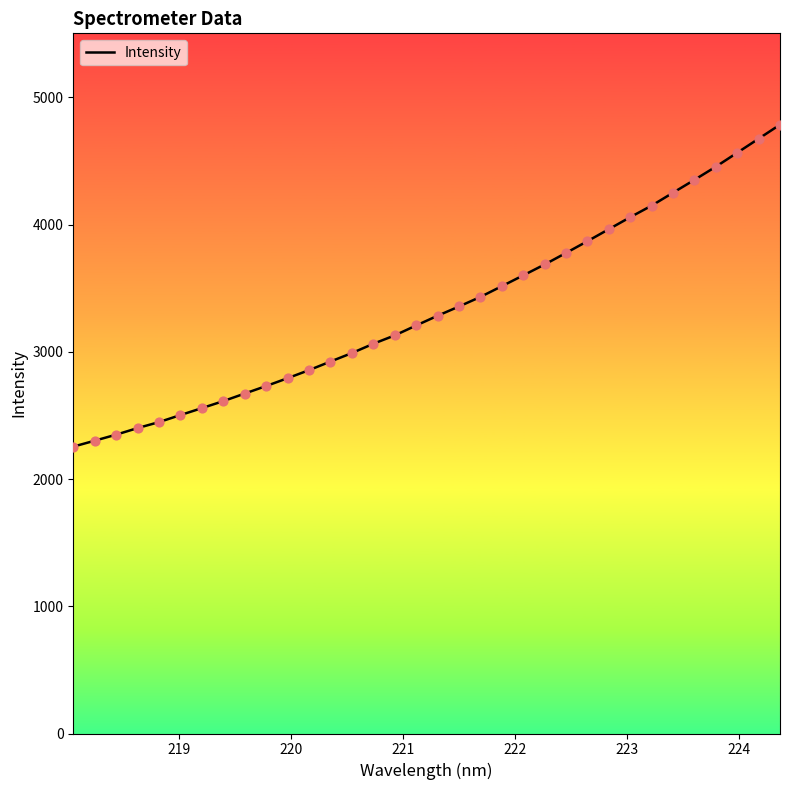

What is the maximum value shown in the chart?

4785.7